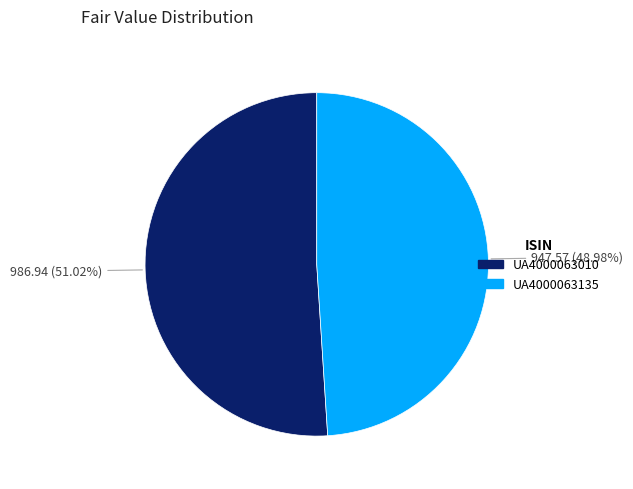

Which category has the biggest portion of the pie?

UA4000063010